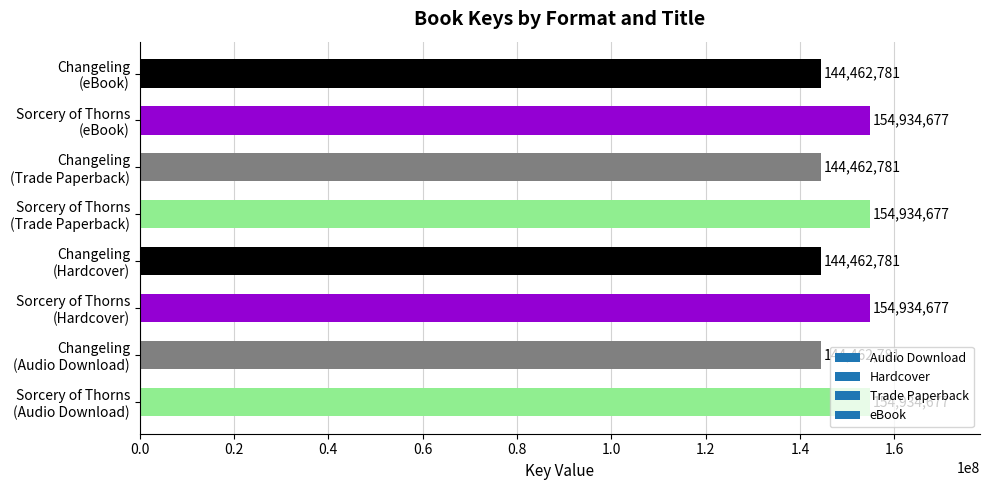

Count the values in the range 144462781 to 154934677.

8